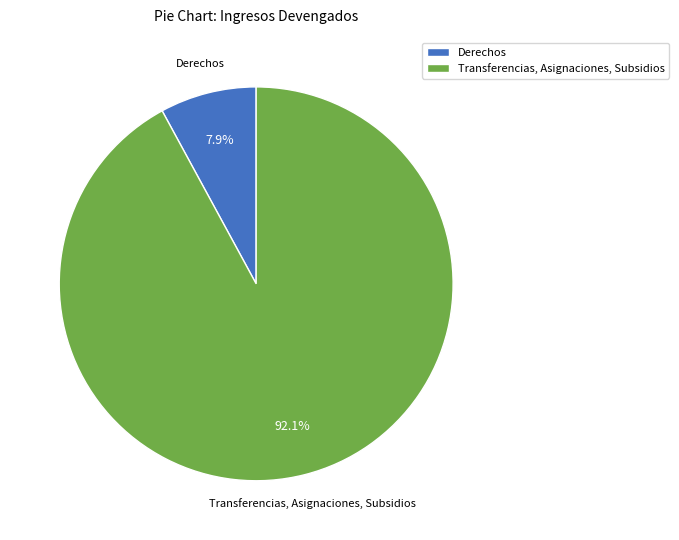

What is the smallest slice in the pie chart?

Derechos